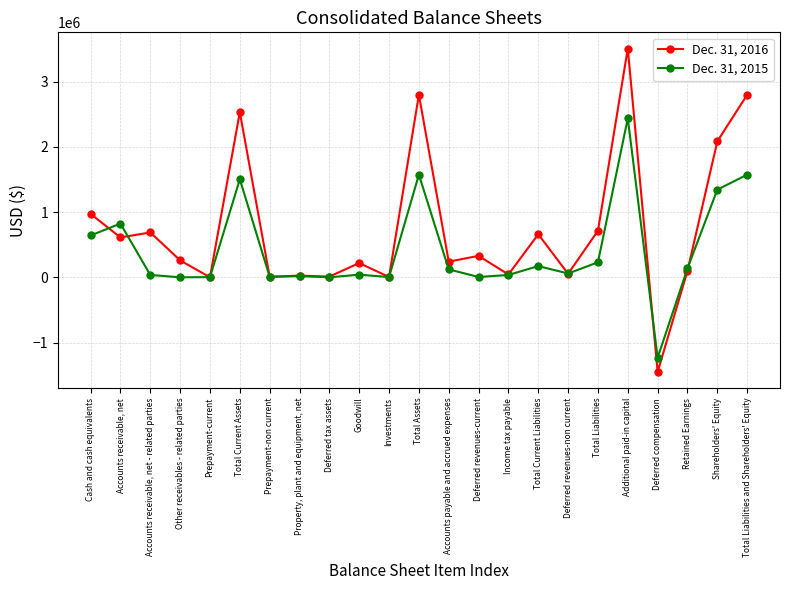

How many distinct data groups are displayed?

2